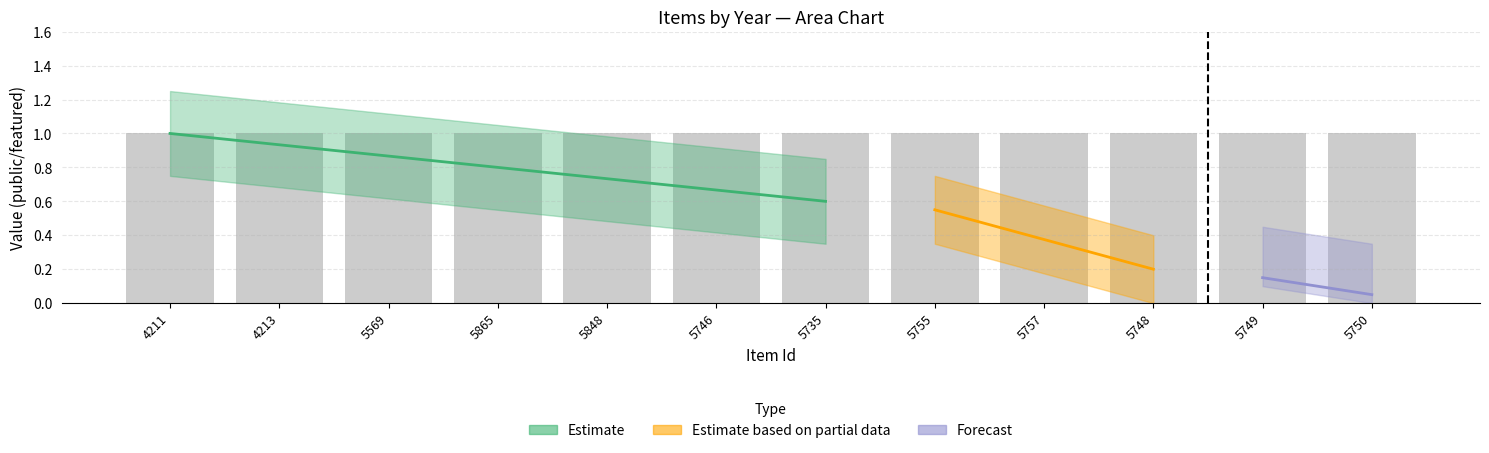

What is the sum of all public values?

12